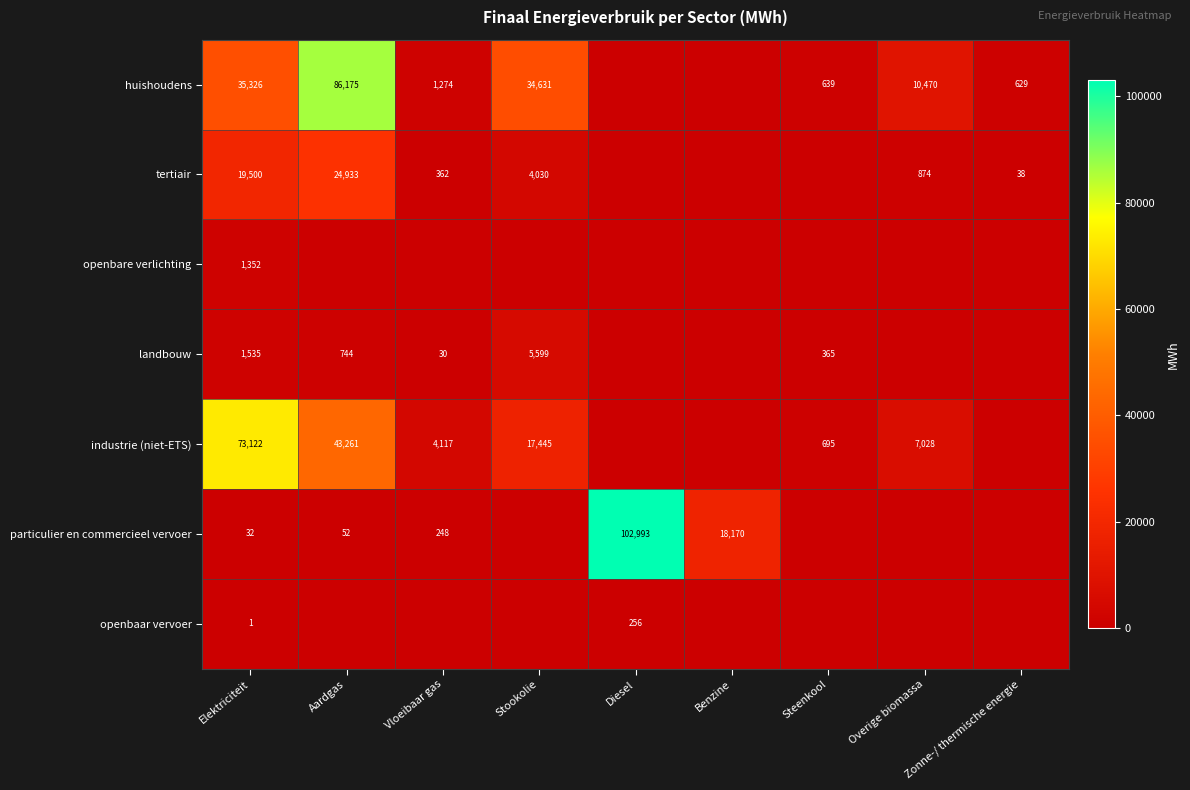

What is the total value across all series at Aardgas?

155165.8